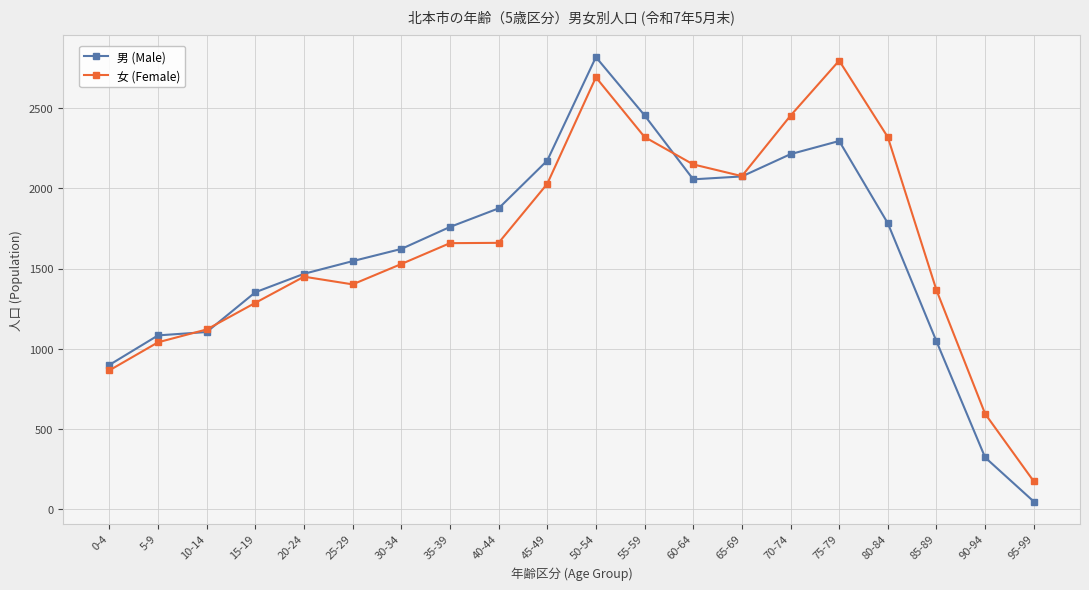

In 女 (Female), how many points are higher than both neighbors (excluding endpoints)?

3